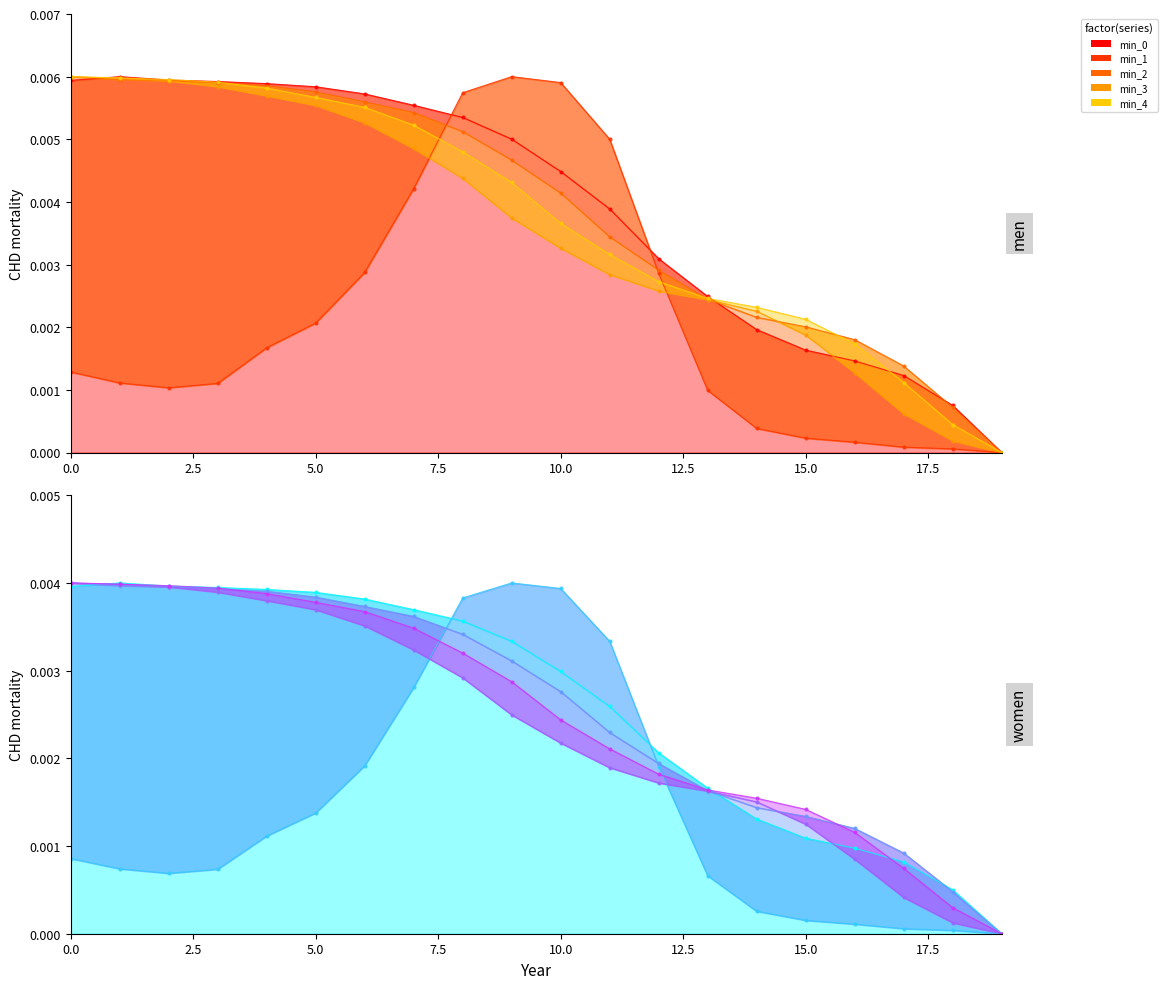

Where is min_2 nearest to the value 0?

19